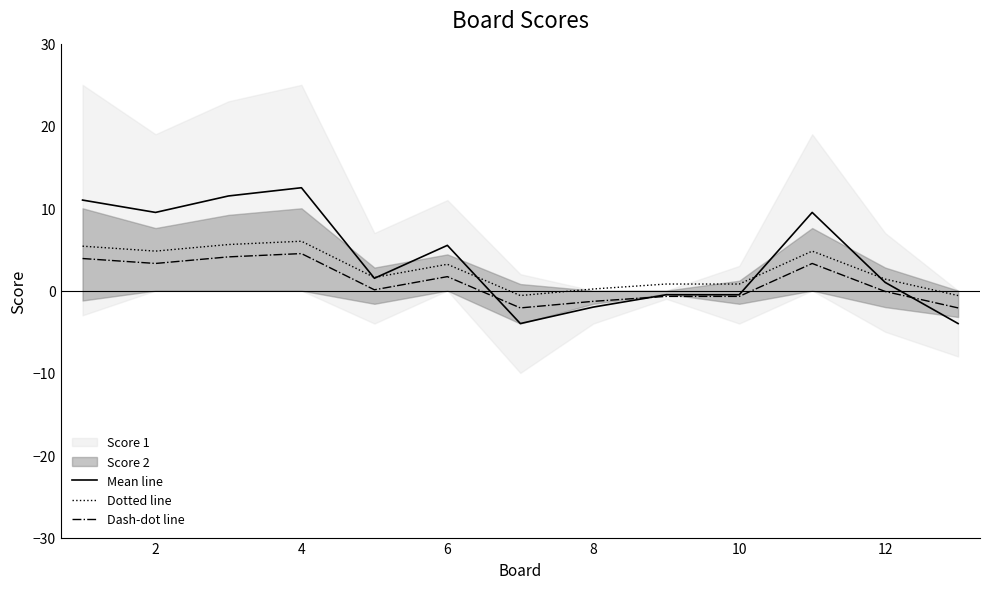

True or false: Dash-dot line has more than 1 points higher than both neighbors.

True